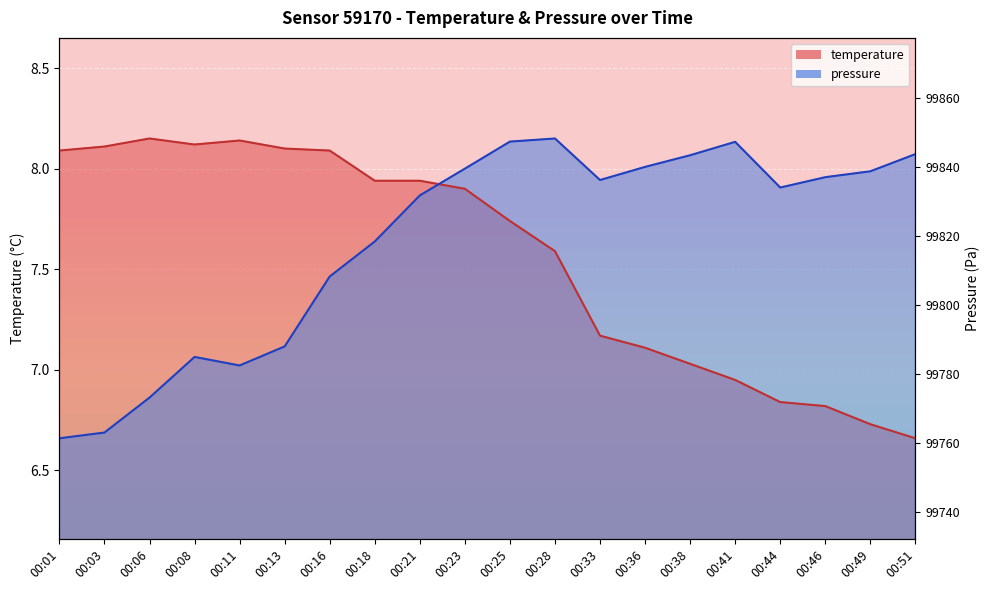

At which category does temperature reach its first local peak?

00:06